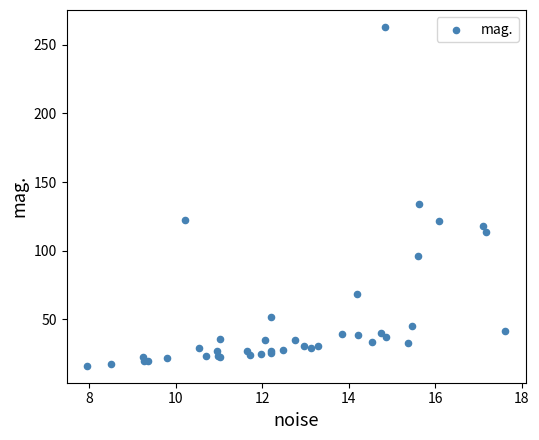

What Y value in the scatter plot is closest to 139?

133.7